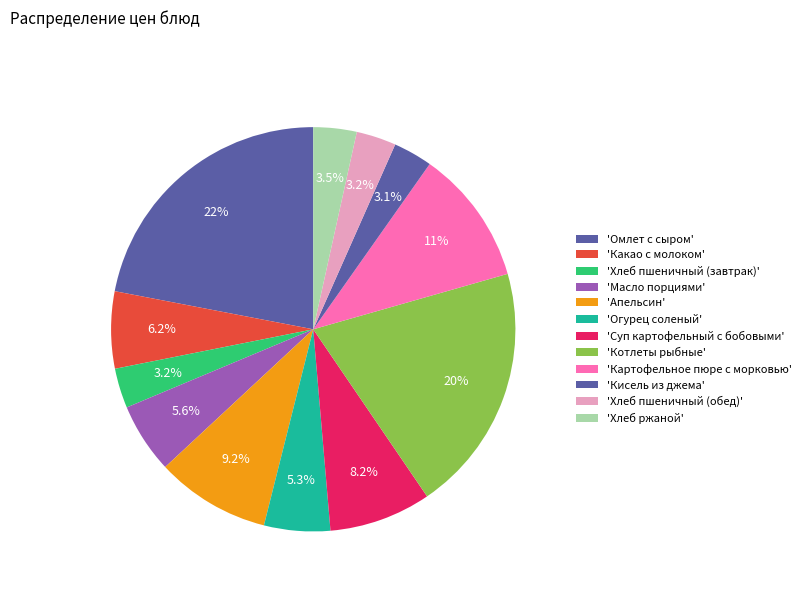

How many slices are in this pie chart?

12